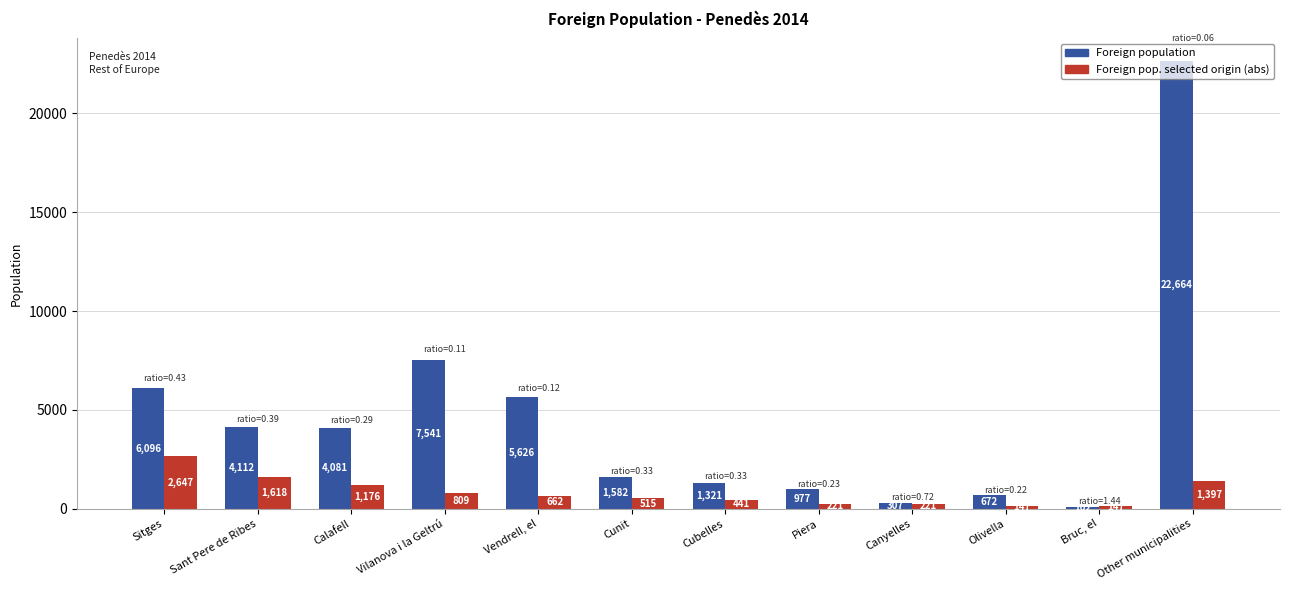

How many data points does each series have?

12